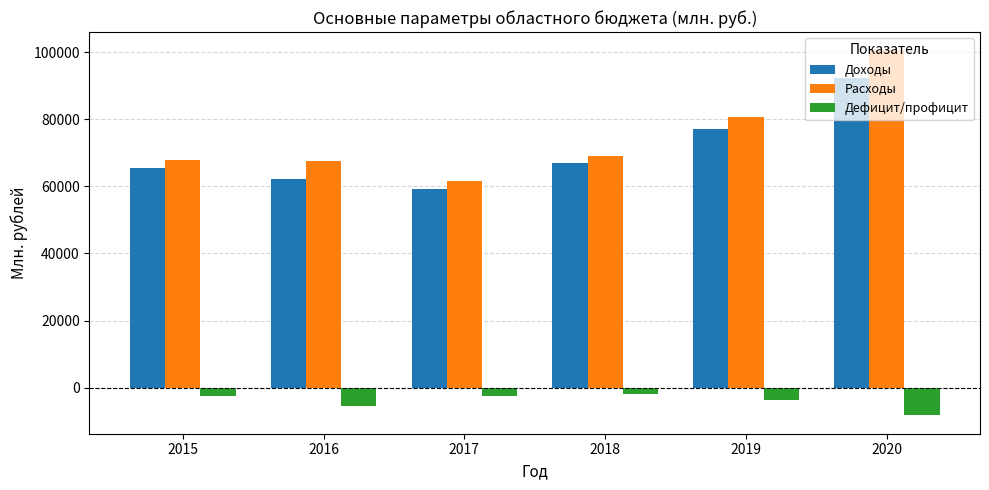

What is the difference between the maximum and minimum values in the Расходы series?

38802.8